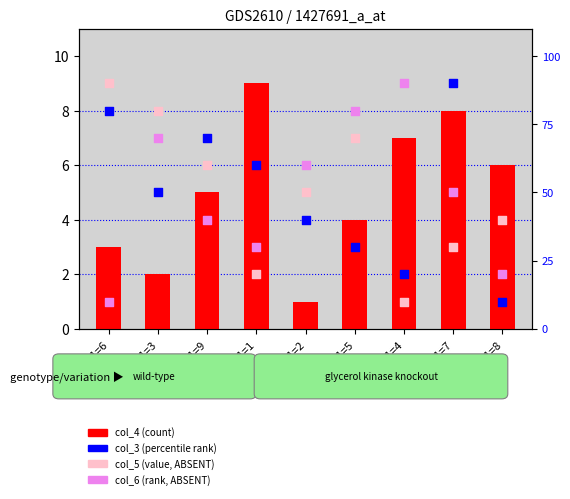

Which series reaches the minimum Y coordinate?

col_4 (count)